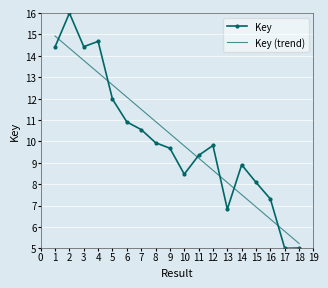

Which series ends up on top after the final intersection of Key (trend) and Key?

Key (trend)